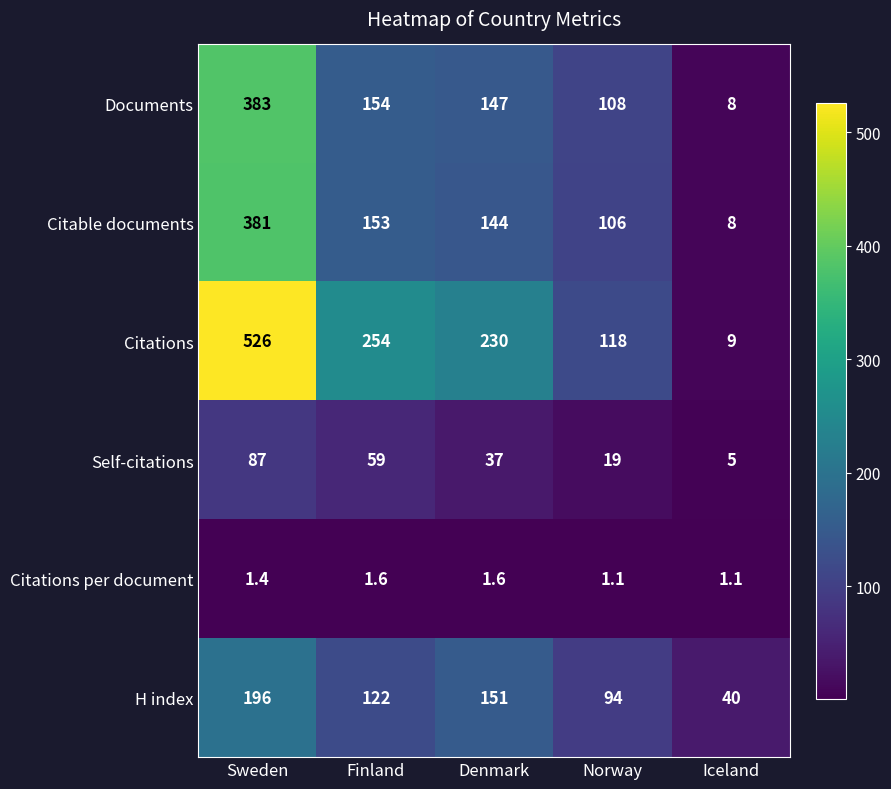

Is the value of Citations at Sweden greater than the value of Self-citations at Norway?

Yes